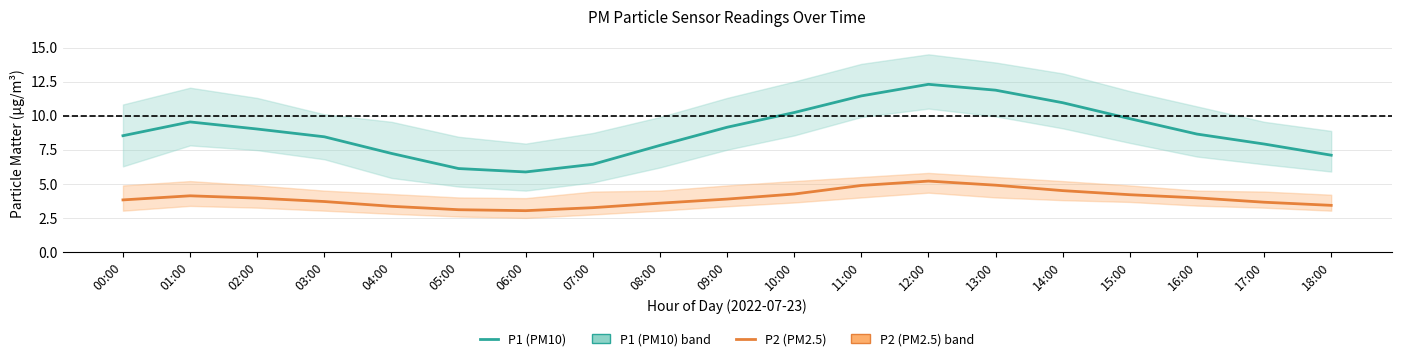

What is the spread (max minus min) of values at 04:00?

3.9